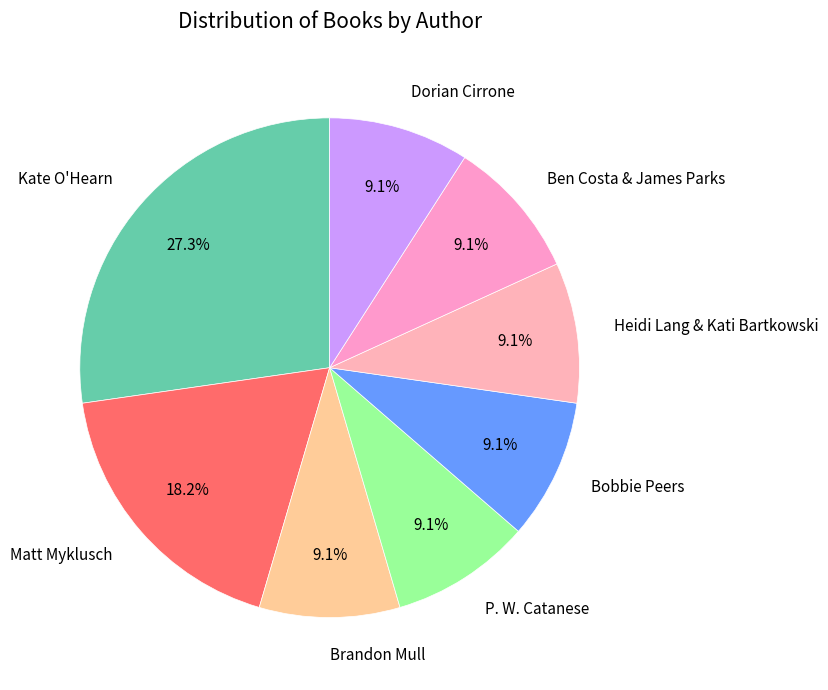

Combined, do Dorian Cirrone and Matt Myklusch account for over 50%?

No